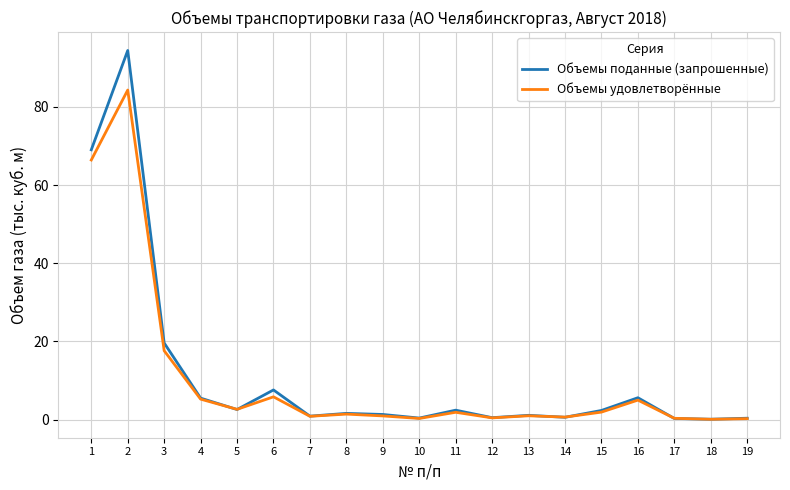

What is the difference between the maximum and minimum values in the Объемы удовлетворённые series?

84.2